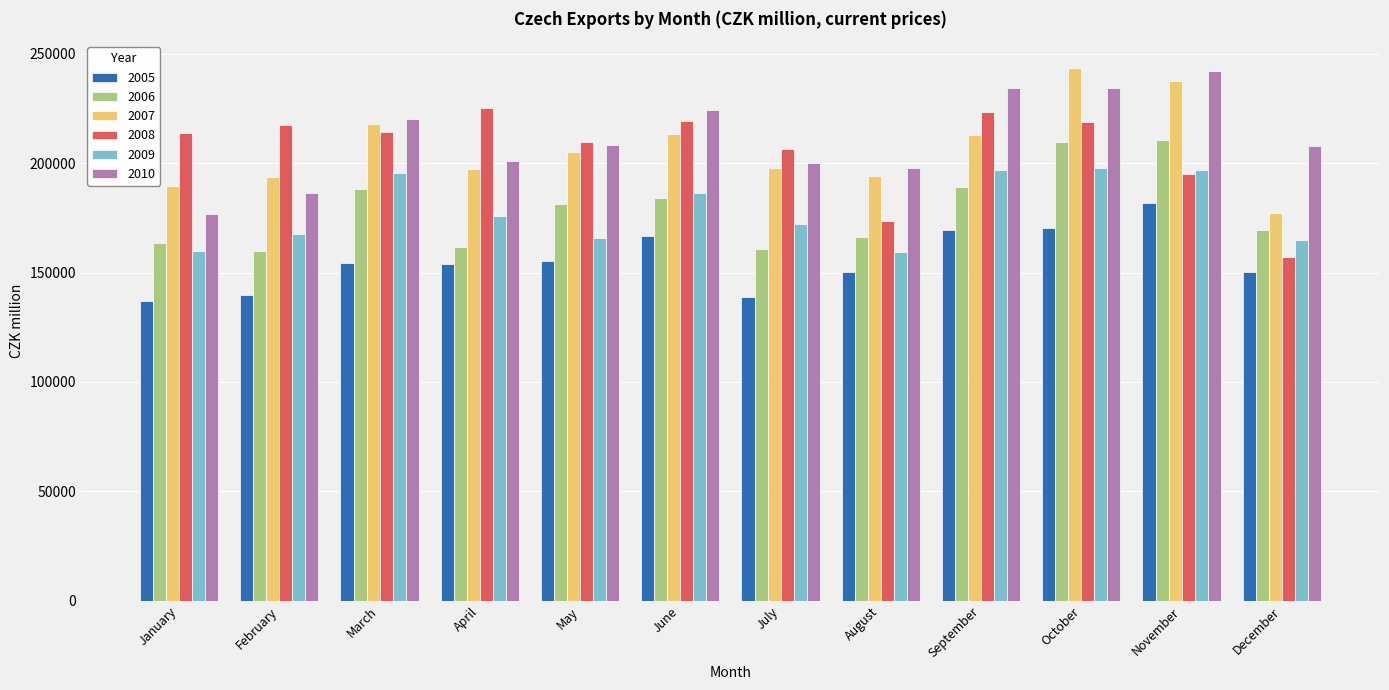

What is the minimum value shown in the chart?

136818